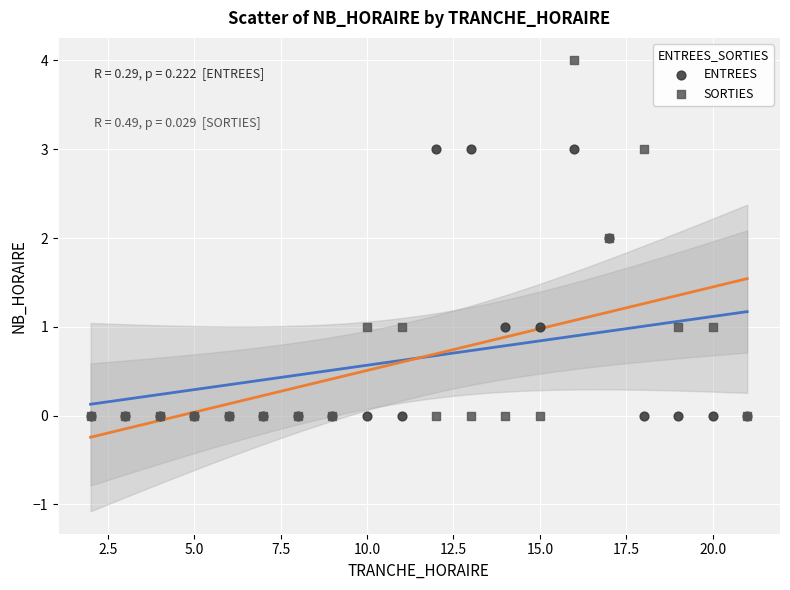

Which series contains the highest Y value?

SORTIES